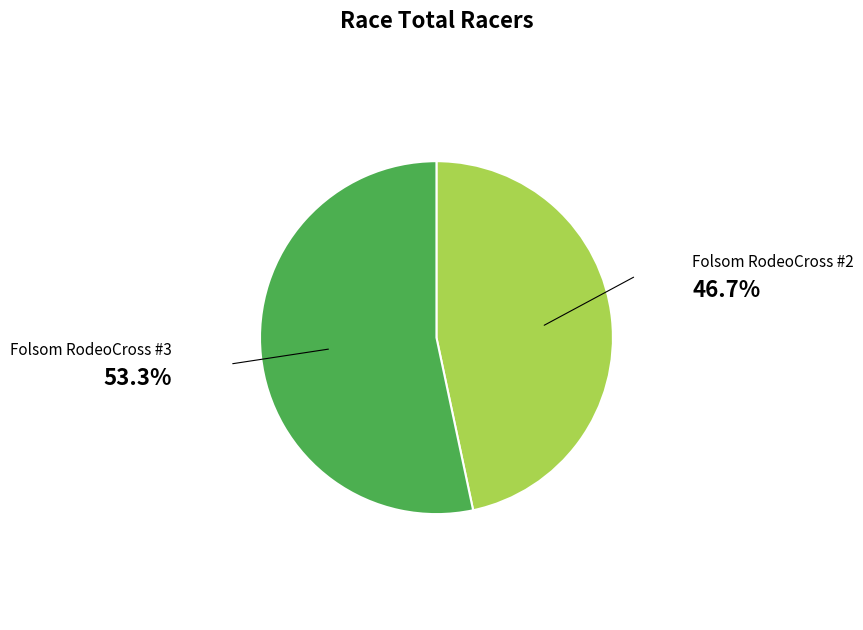

Is there a majority slice in this chart?

Yes